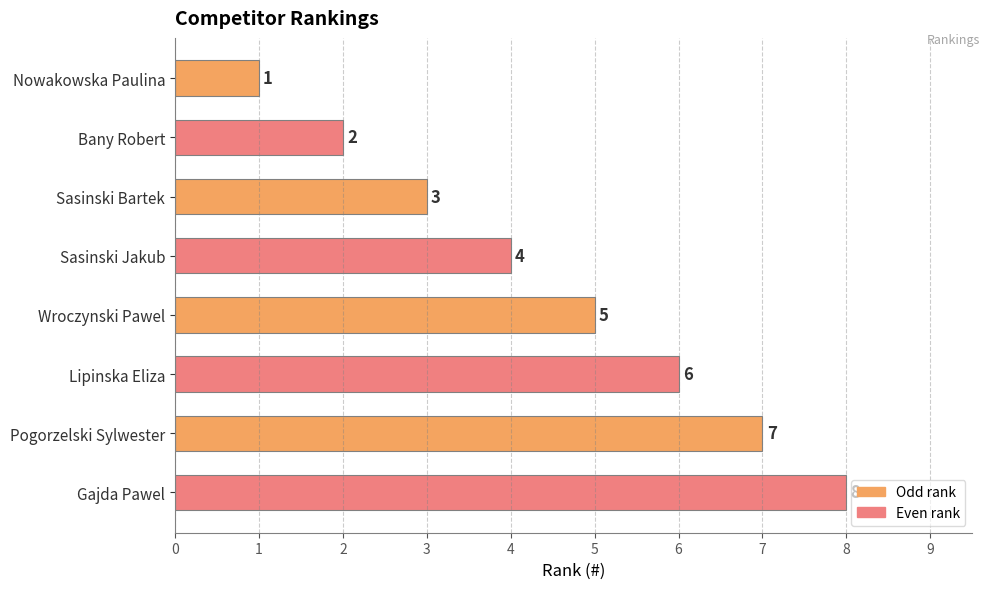

List the labels in order of value, largest first.

Gajda Pawel, Pogorzelski Sylwester, Lipinska Eliza, Wroczynski Pawel, Sasinski Jakub, Sasinski Bartek, Bany Robert, Nowakowska Paulina